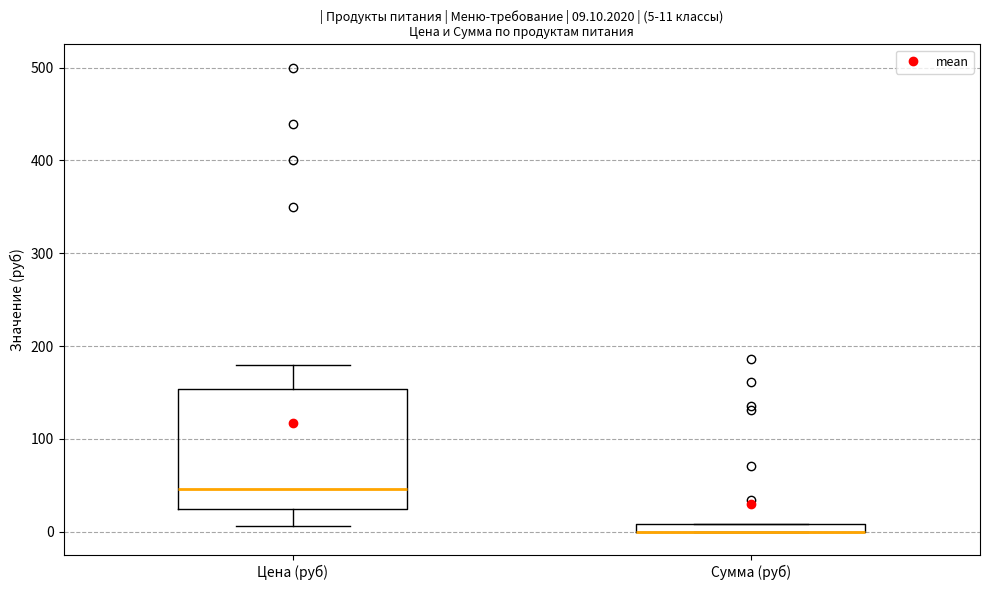

Which box is the tallest, from its lower edge to its upper edge?

Цена (руб)